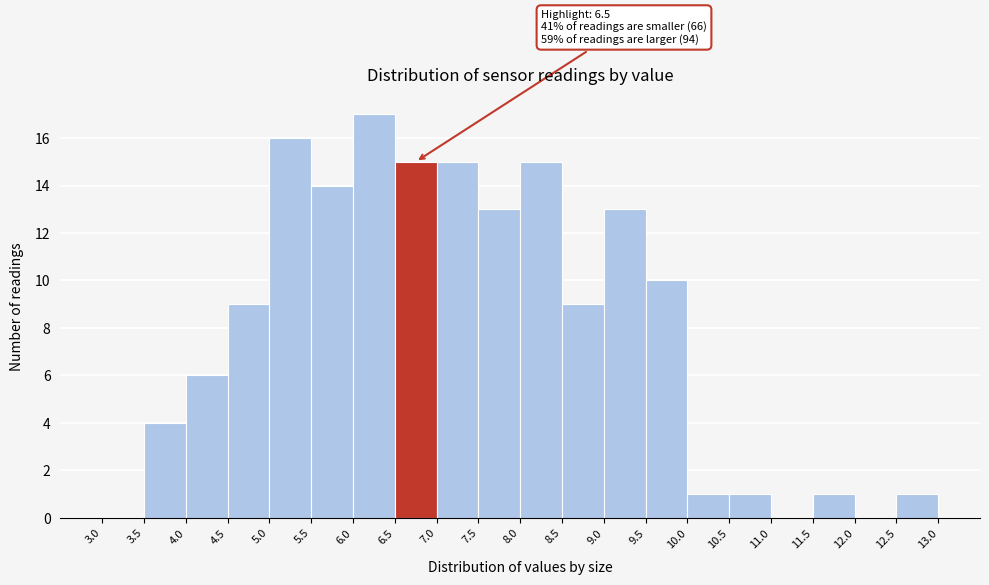

Which range on the x-axis has the tallest bar?

6.0 to 6.5